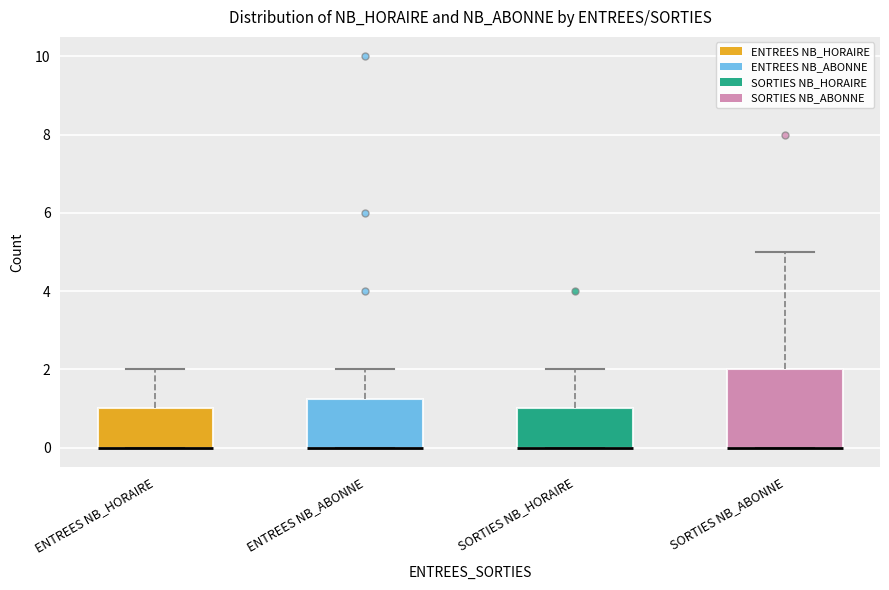

Reading left to right, read every box against the y-axis: the position of its median line, the range the box covers, and the ends of its whiskers. The values are not printed on the chart, so give them approximately, as read against the axis.

ENTREES NB_HORAIRE: median 0.0 (drawn on the box's lower edge), box 0.0 to 1.0, whiskers 0.0 to 2.0
ENTREES NB_ABONNE: median 0.0 (drawn on the box's lower edge), box 0.0 to 1.2, whiskers 0.0 to 2.0
SORTIES NB_HORAIRE: median 0.0 (drawn on the box's lower edge), box 0.0 to 1.0, whiskers 0.0 to 2.0
SORTIES NB_ABONNE: median 0.0 (drawn on the box's lower edge), box 0.0 to 2.0, whiskers 0.0 to 5.0